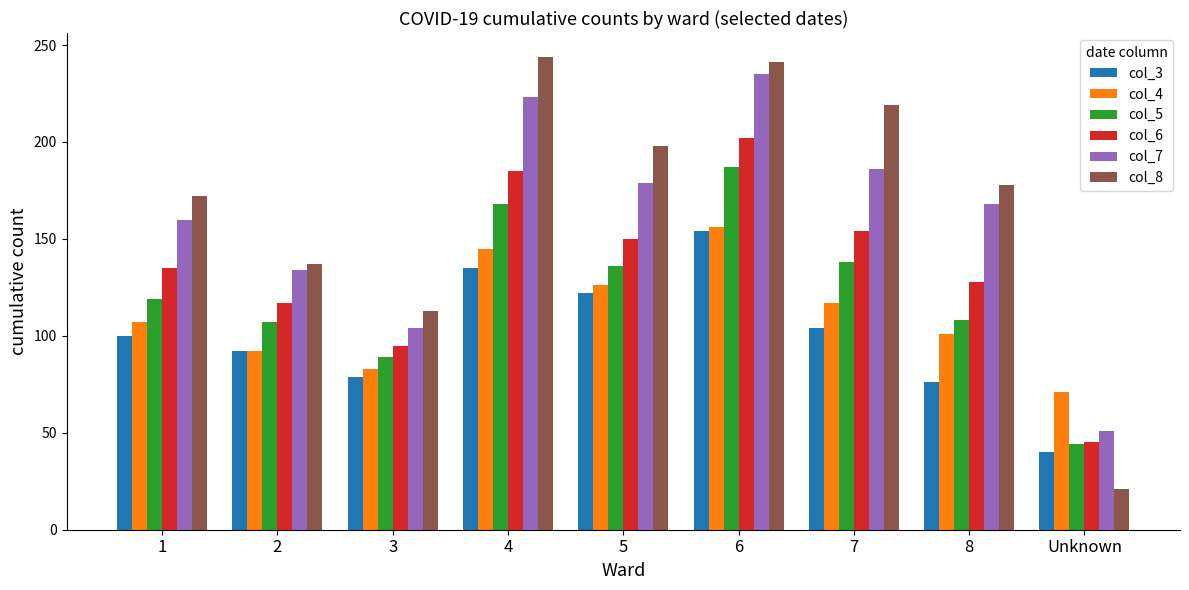

How many data points does each series have?

9